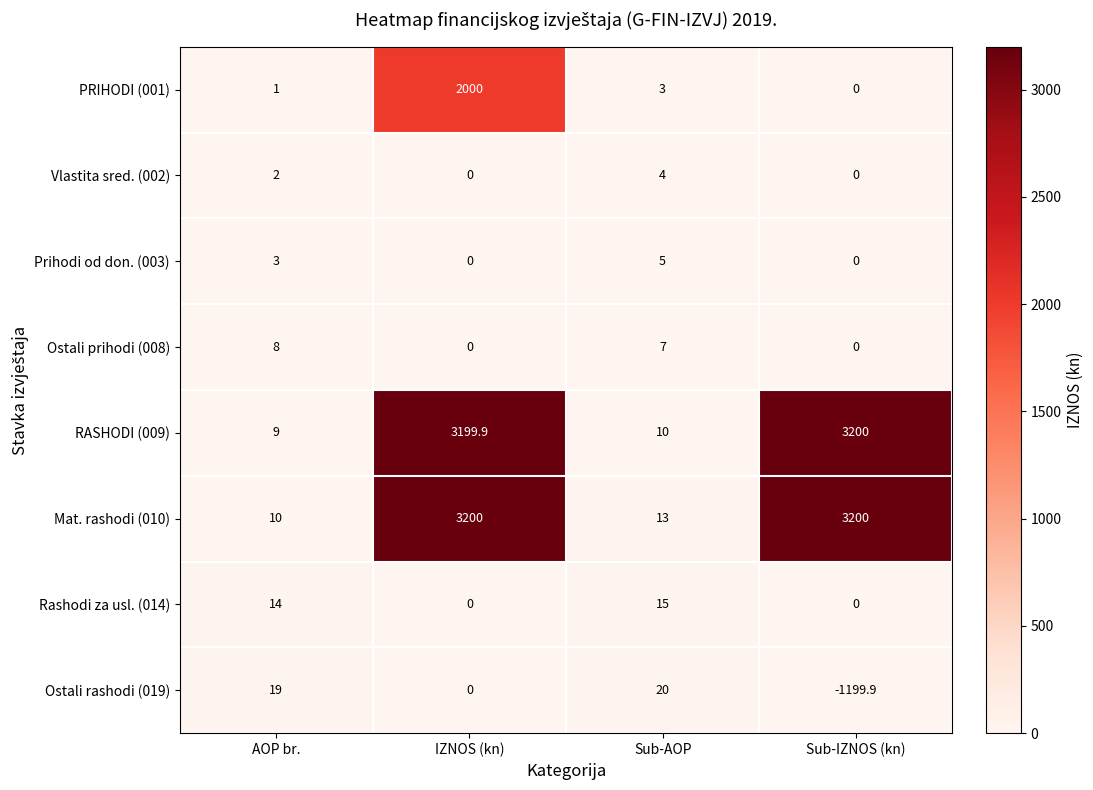

The Ostali rashodi (019) series shows 26.2 at AOP br.. True or false?

False